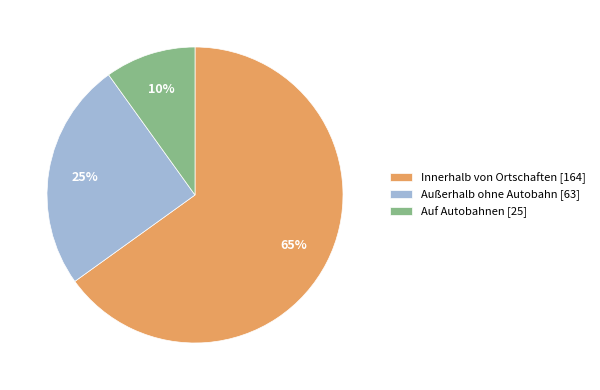

What is the largest slice in the pie chart?

Innerhalb von Ortschaften